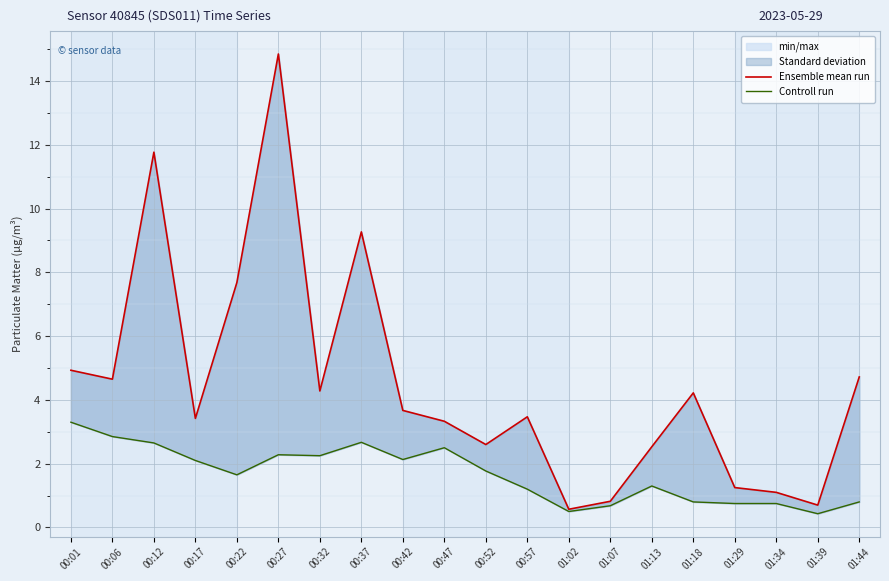

Reading right to left, what are all the values shown in this chart?

Ensemble mean run: 01:44=4.7	01:39=0.7	01:34=1.1	01:29=1.2	01:18=4.2	01:13=2.5	01:07=0.8	01:02=0.6	00:57=3.5	00:52=2.6	00:47=3.3	00:42=3.7	00:37=9.3	00:32=4.3	00:27=14.8	00:22=7.7	00:17=3.4	00:12=11.8	00:06=4.7	00:01=4.9
Controll run: 01:44=0.8	01:39=0.4	01:34=0.8	01:29=0.8	01:18=0.8	01:13=1.3	01:07=0.7	01:02=0.5	00:57=1.2	00:52=1.8	00:47=2.5	00:42=2.1	00:37=2.7	00:32=2.2	00:27=2.3	00:22=1.6	00:17=2.1	00:12=2.6	00:06=2.9	00:01=3.3